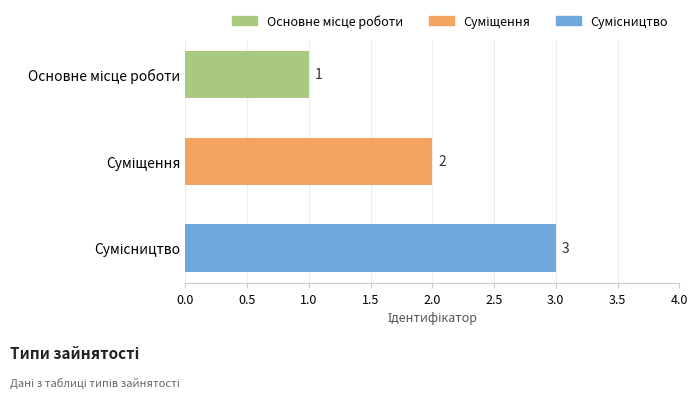

What is the sum of all values?

6